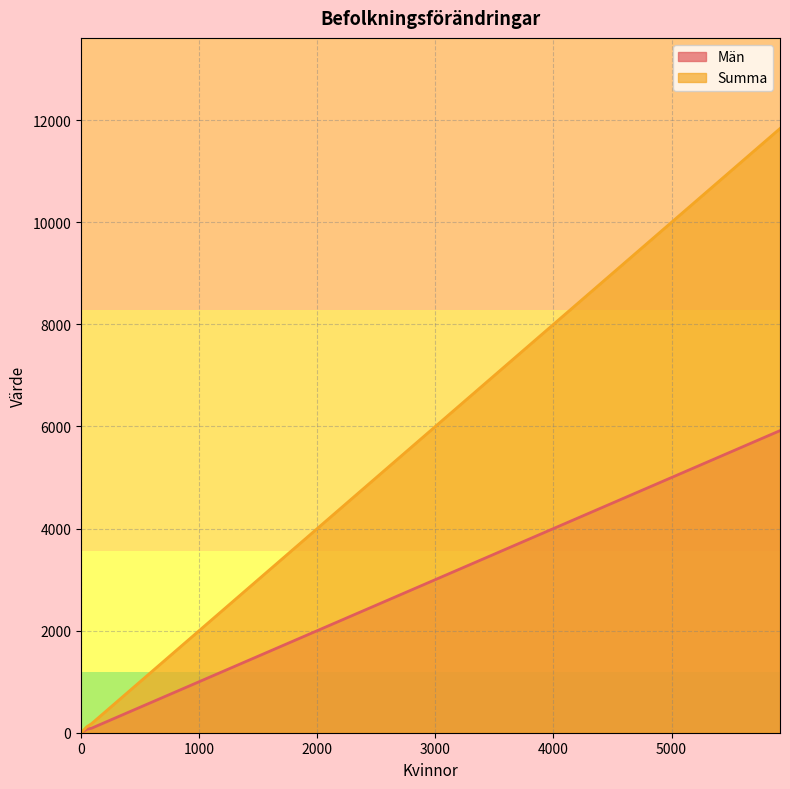

True or false: Summa and Män intersect in this chart.

False